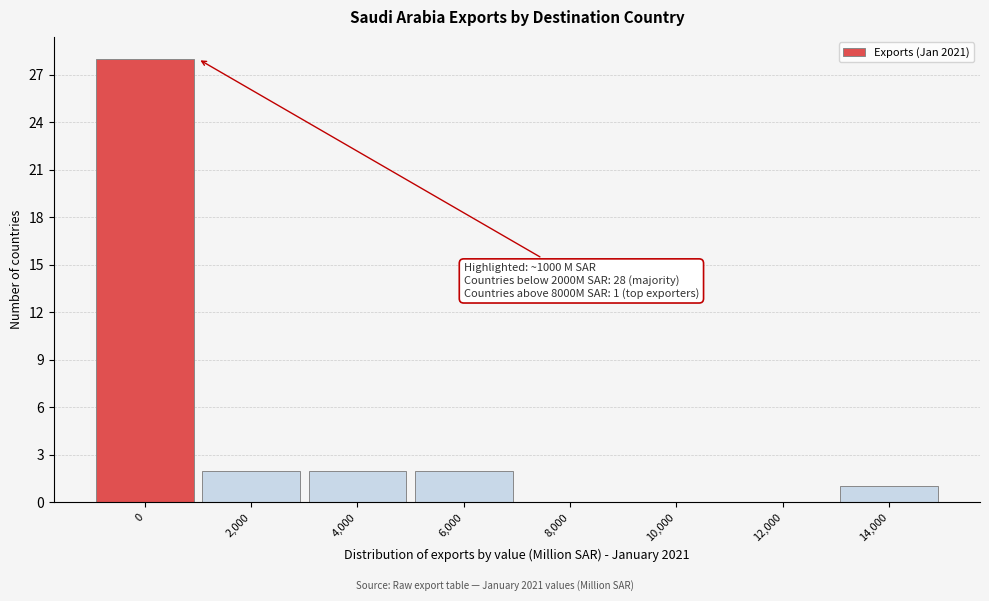

Reading left to right, transcribe all the data shown in this chart.

0=28	2,000=2	4,000=2	6,000=2	8,000=0	10,000=0	12,000=0	14,000=1